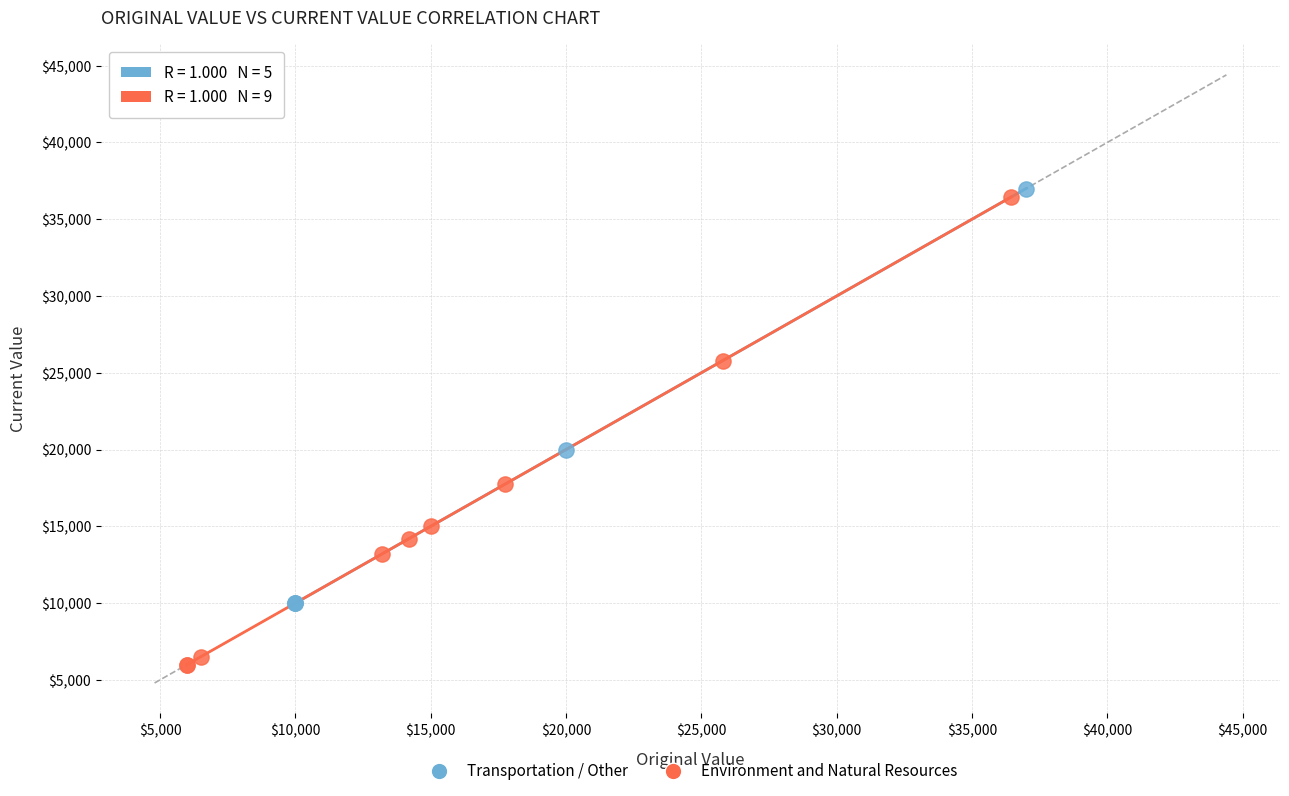

Which series has the widest spread of Y values?

Environment and Natural Resources